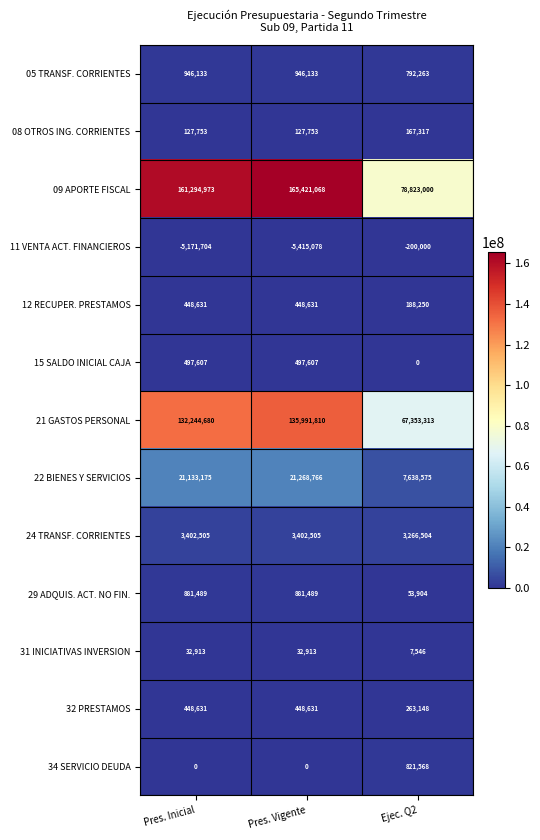

What is the highest value of the 11 VENTA ACT. FINANCIEROS series?

-200000